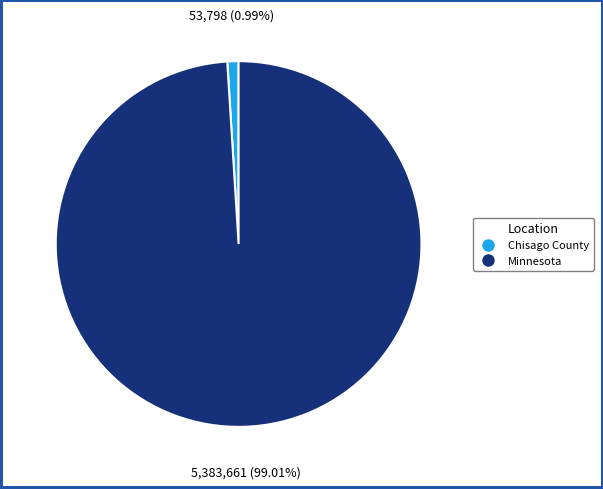

Rank the categories by value from lowest to highest.

Chisago County, Minnesota